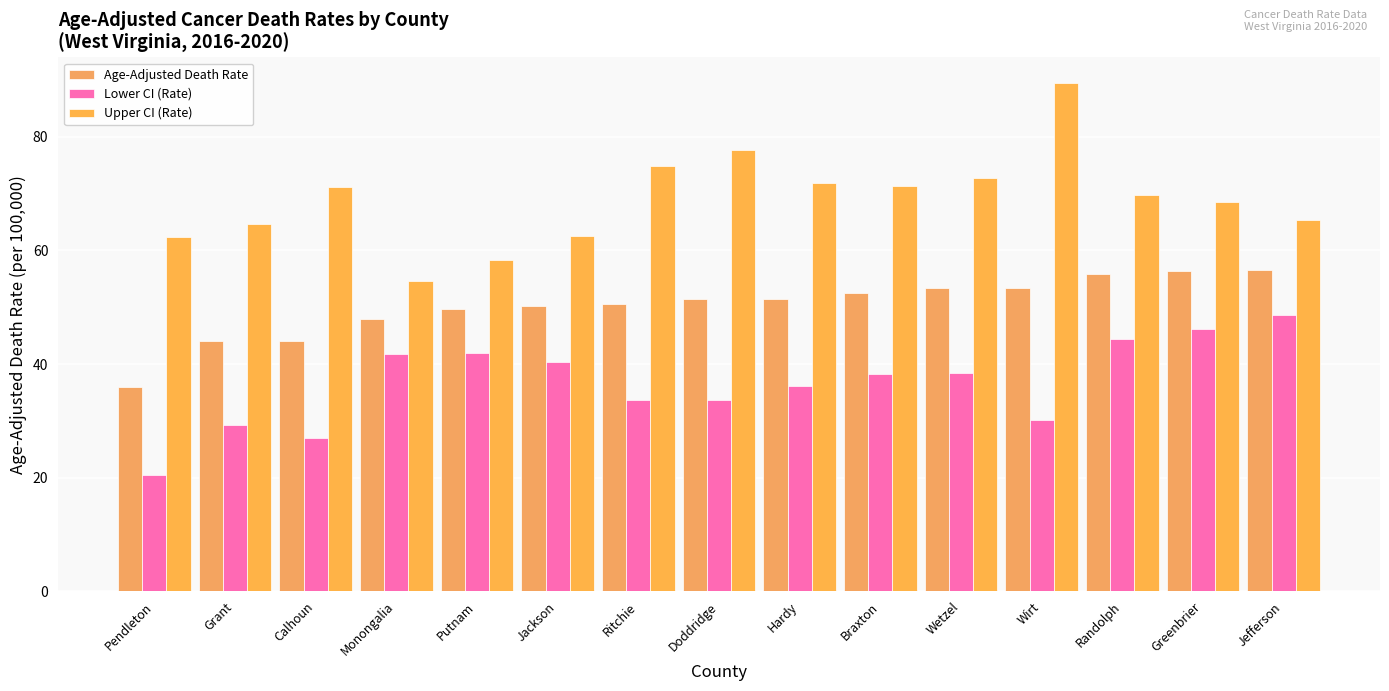

How many bars are there in each group?

3